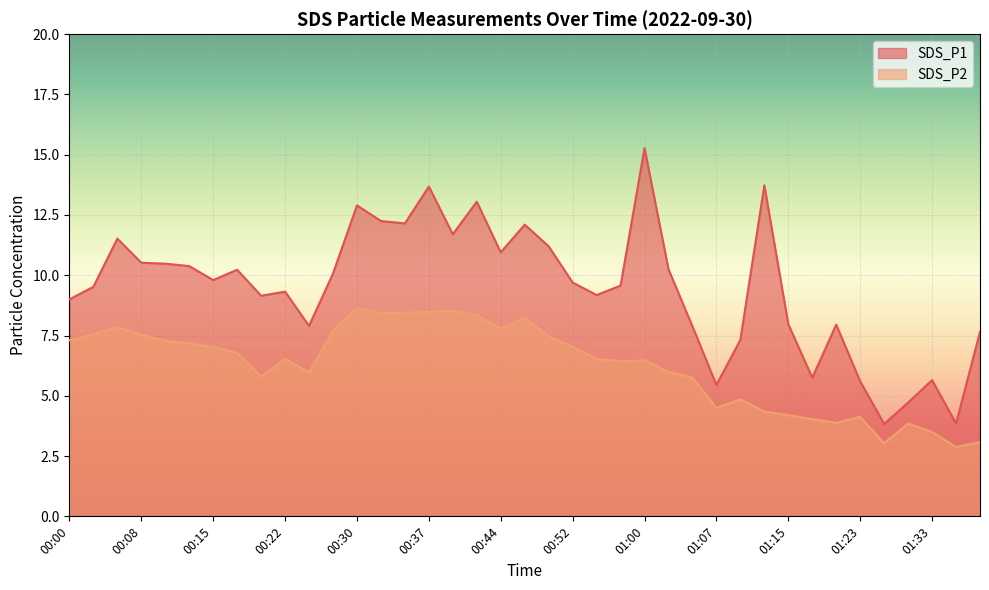

Where does the SDS_P1 series first go above 9?

00:03